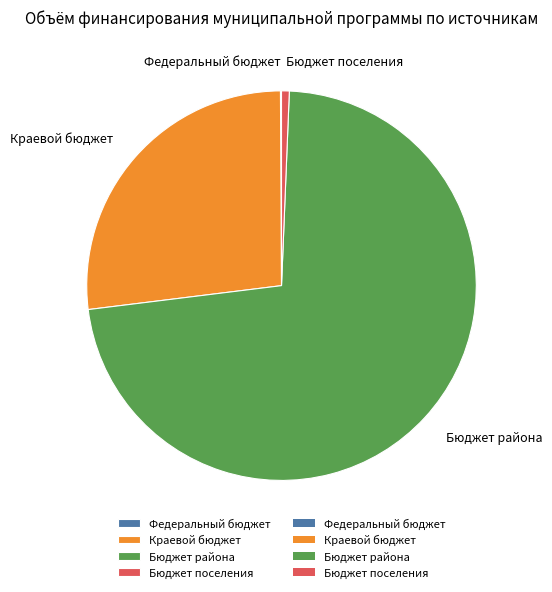

Does any single category account for the majority?

Yes